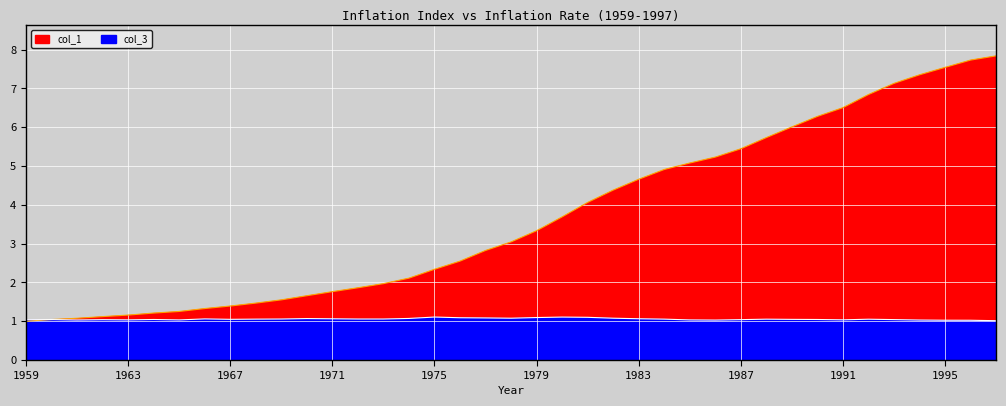

Reading left to right, list all the values displayed in this chart.

col_1: 1959=1.0	1960=1.0	1961=1.1	1962=1.1	1963=1.2	1964=1.2	1965=1.3	1966=1.3	1967=1.4	1968=1.5	1969=1.6	1970=1.7	1971=1.8	1972=1.9	1973=2.0	1974=2.1	1975=2.3	1976=2.5	1977=2.8	1978=3.0	1979=3.3	1980=3.7	1981=4.1	1982=4.4	1983=4.7	1984=4.9	1985=5.1	1986=5.2	1987=5.4	1988=5.7	1989=6.0	1990=6.3	1991=6.5	1992=6.8	1993=7.1	1994=7.4	1995=7.5	1996=7.7	1997=7.8
col_3: 1959=1.0	1960=1.0	1961=1.0	1962=1.0	1963=1.0	1964=1.0	1965=1.0	1966=1.1	1967=1.0	1968=1.1	1969=1.1	1970=1.1	1971=1.1	1972=1.1	1973=1.1	1974=1.1	1975=1.1	1976=1.1	1977=1.1	1978=1.1	1979=1.1	1980=1.1	1981=1.1	1982=1.1	1983=1.1	1984=1.1	1985=1.0	1986=1.0	1987=1.0	1988=1.1	1989=1.0	1990=1.0	1991=1.0	1992=1.1	1993=1.0	1994=1.0	1995=1.0	1996=1.0	1997=1.0